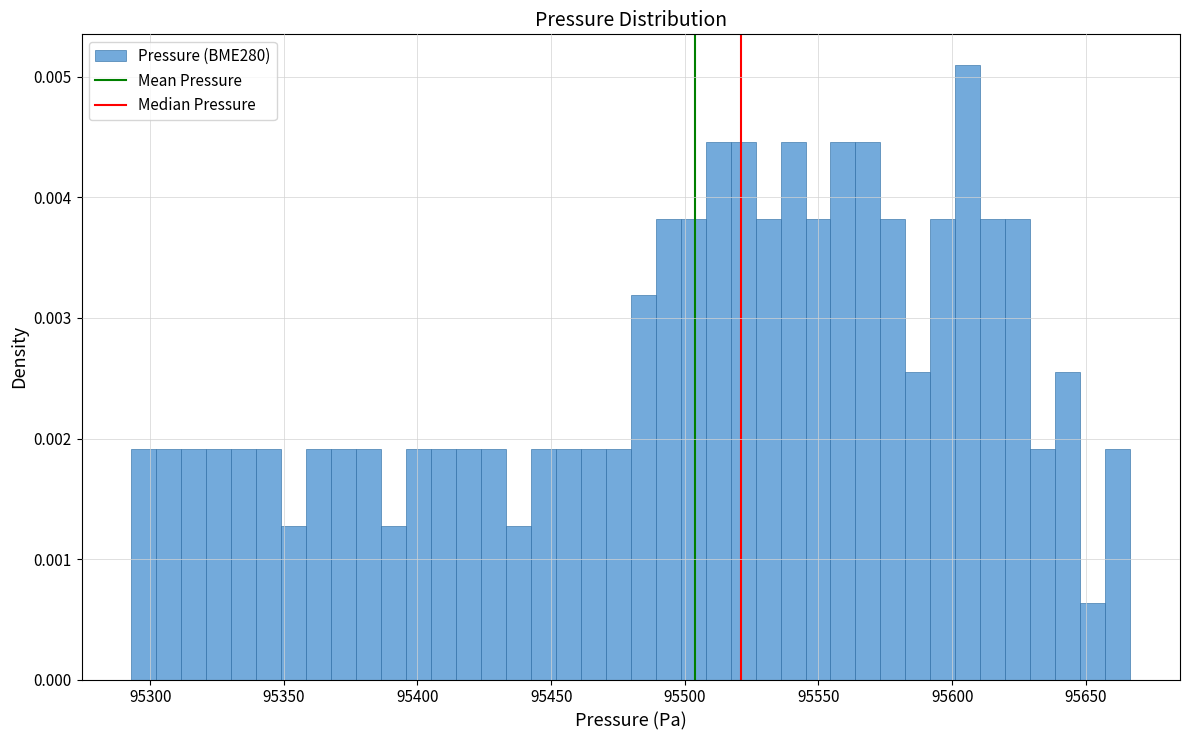

Around what value on the x-axis is the tallest bar? Give the approximate position of its centre, as read against the axis.

95605